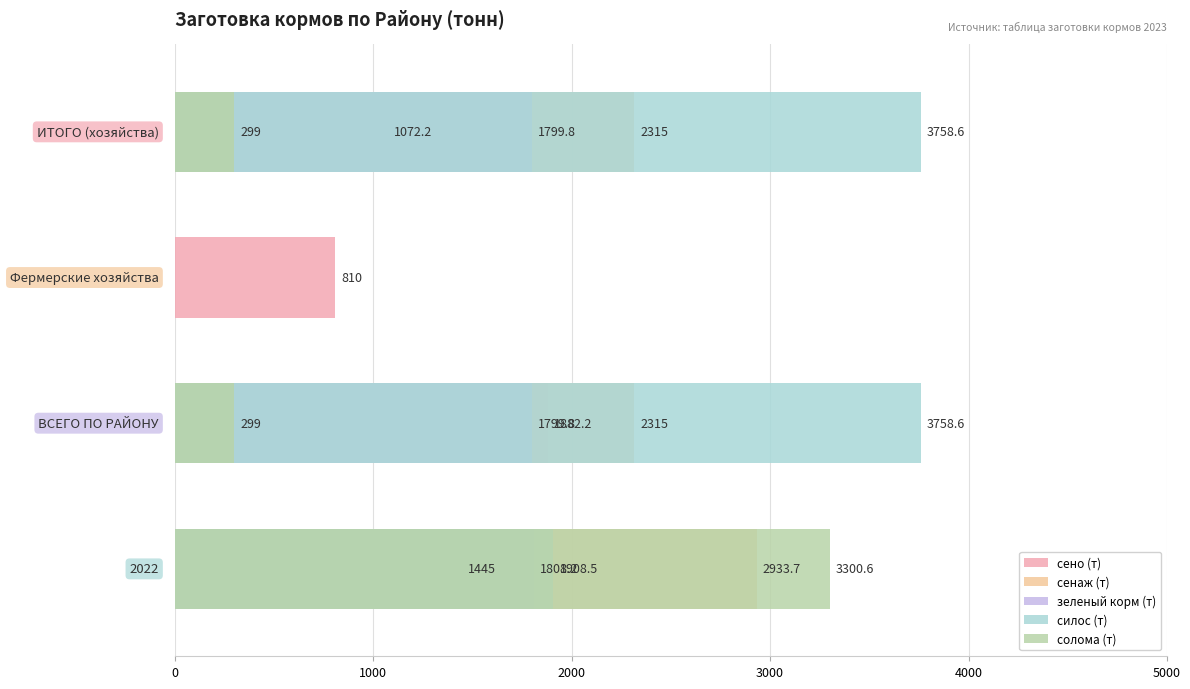

What is the difference between the maximum and minimum values in the зеленый корм (т) series?

1808.2